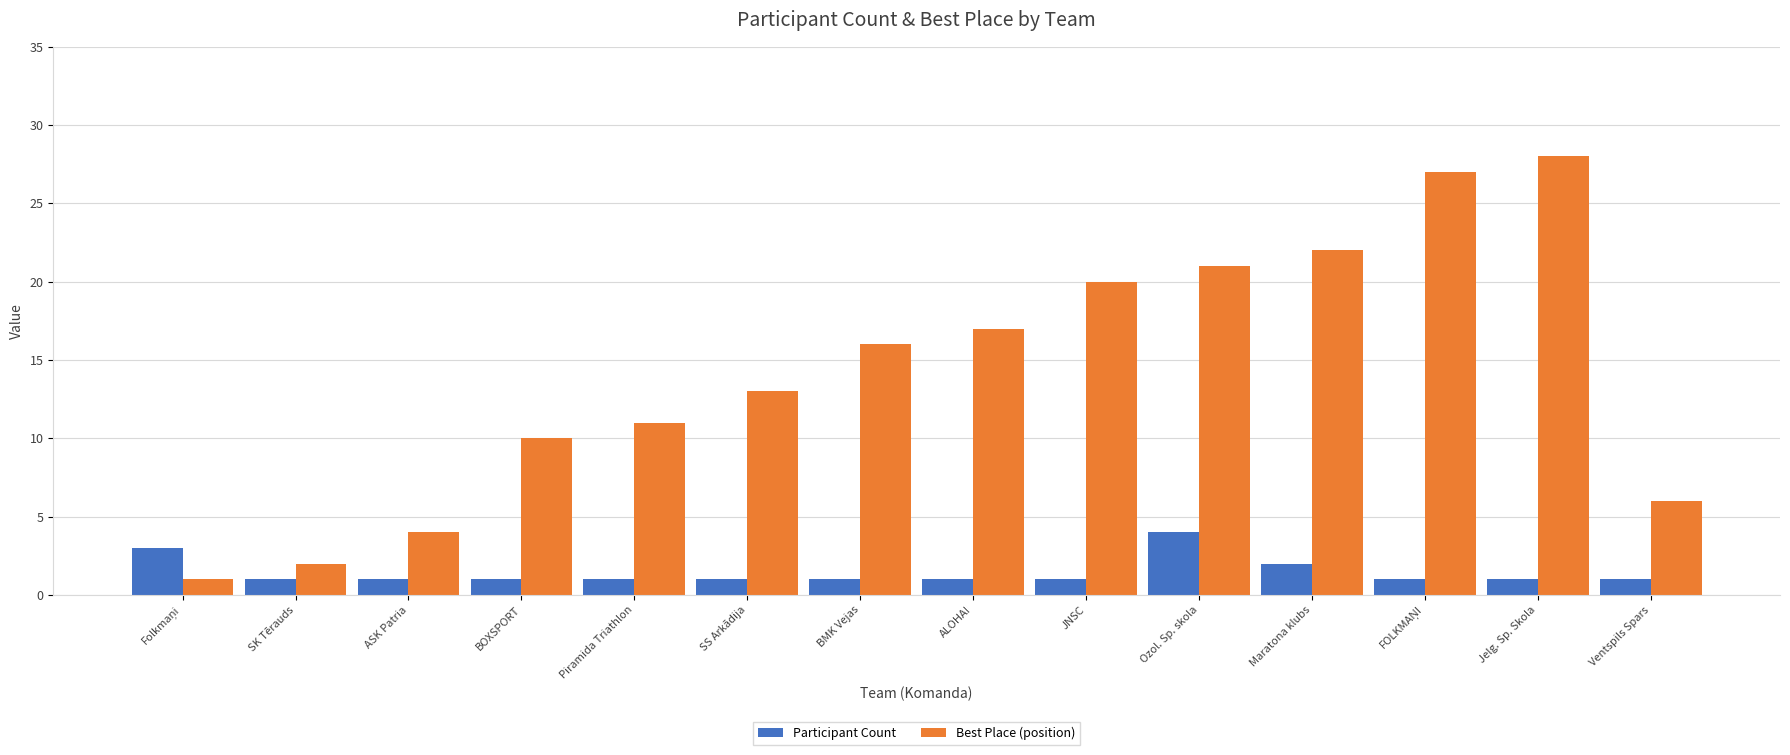

Are the bars horizontal?

No